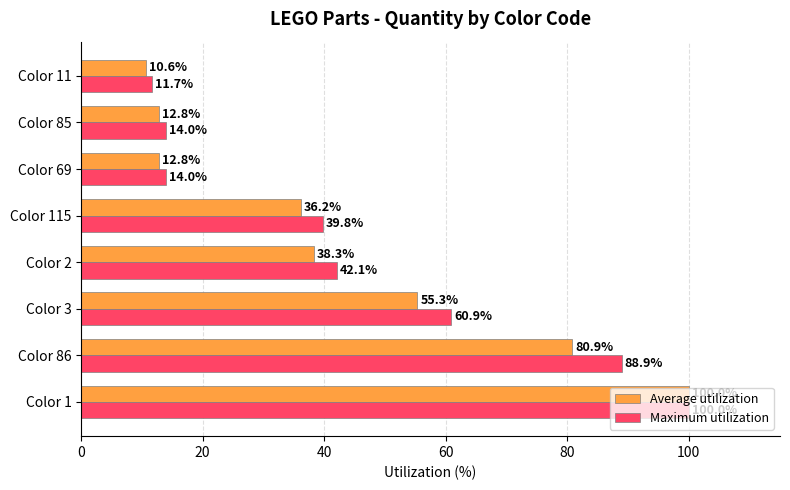

Rank the series at Color 69 from highest to lowest value.

Maximum utilization, Average utilization